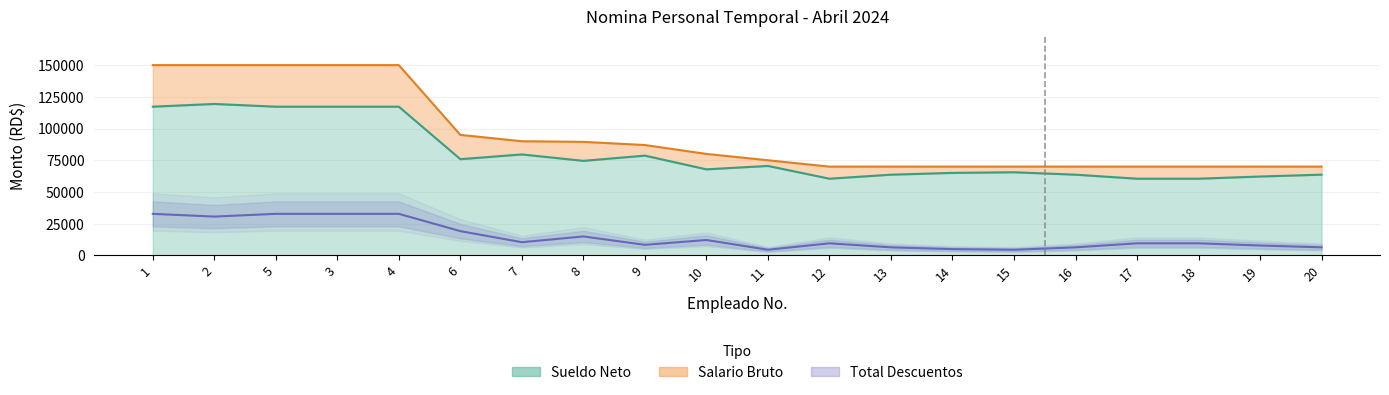

Rank the categories by value from lowest to highest.

15, 11, 14, 13, 16, 20, 19, 9, 12, 17, 18, 7, 10, 8, 6, 2, 1, 3, 4, 5